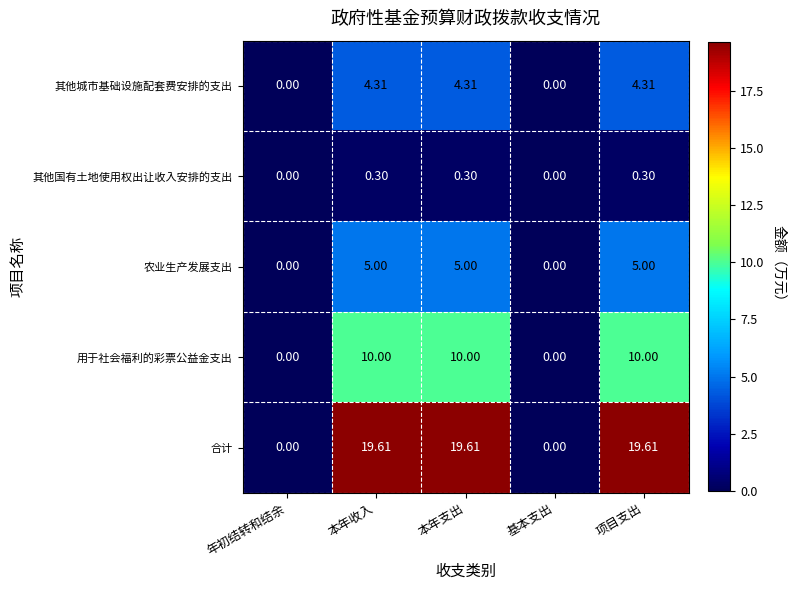

Which series has the largest total across all categories?

合计